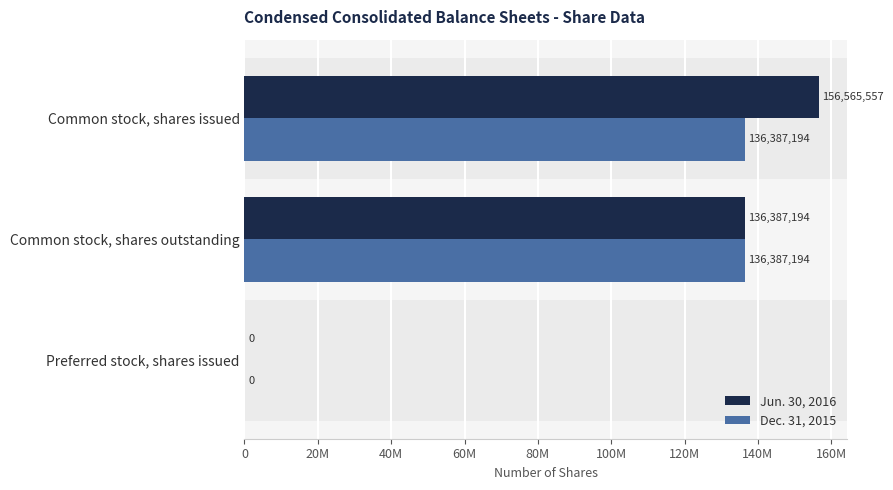

What are all the series names shown in the legend?

Jun. 30, 2016, Dec. 31, 2015